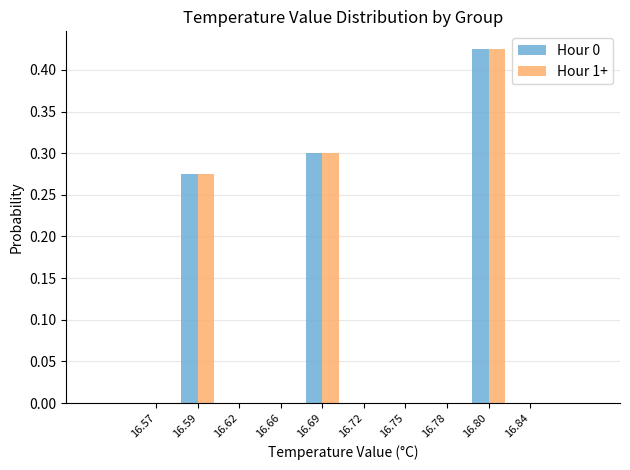

The value of Hour 0 at 16.69 is 0.3. True or false?

True